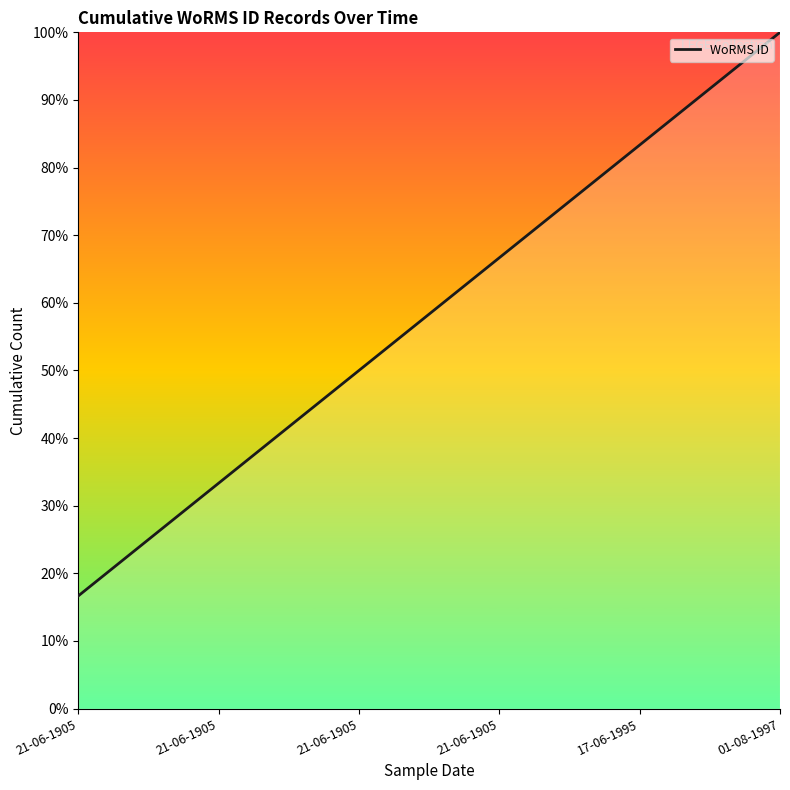

How many values are below 66?

3